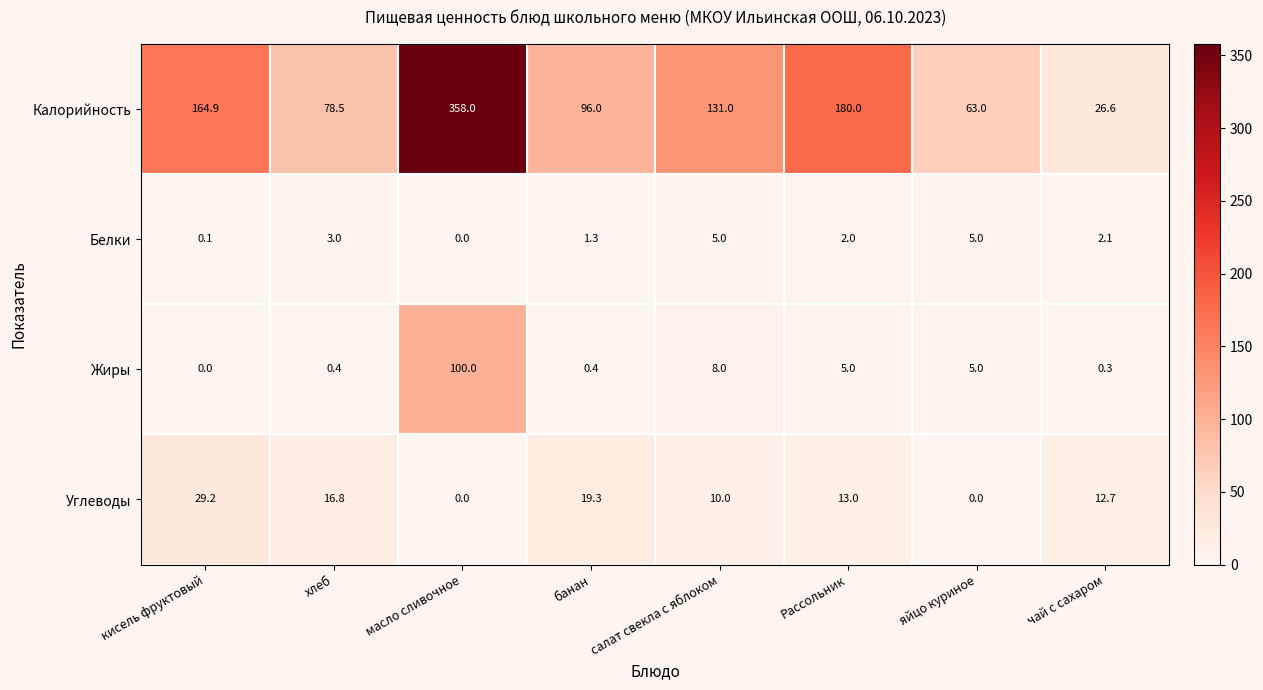

Where does the Жиры series first go above 5?

масло сливочное